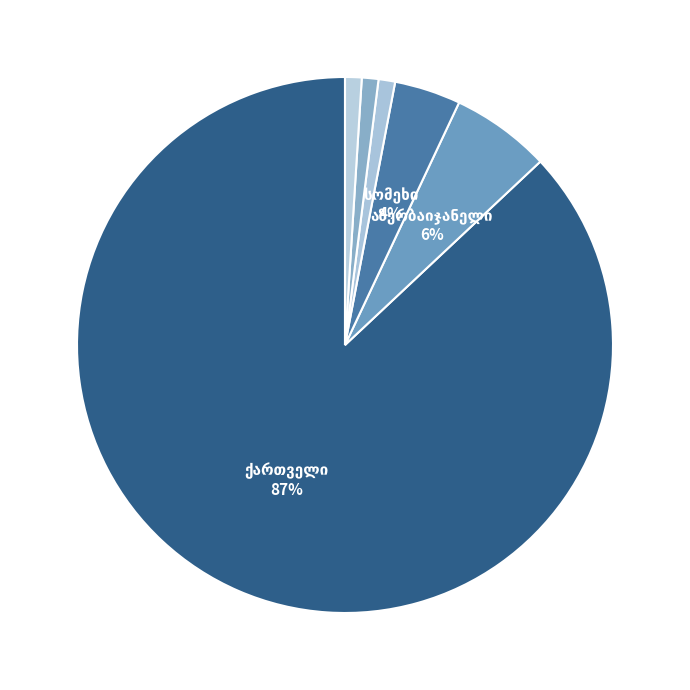

True or false: სომეხი accounts for 18% of the total.

False